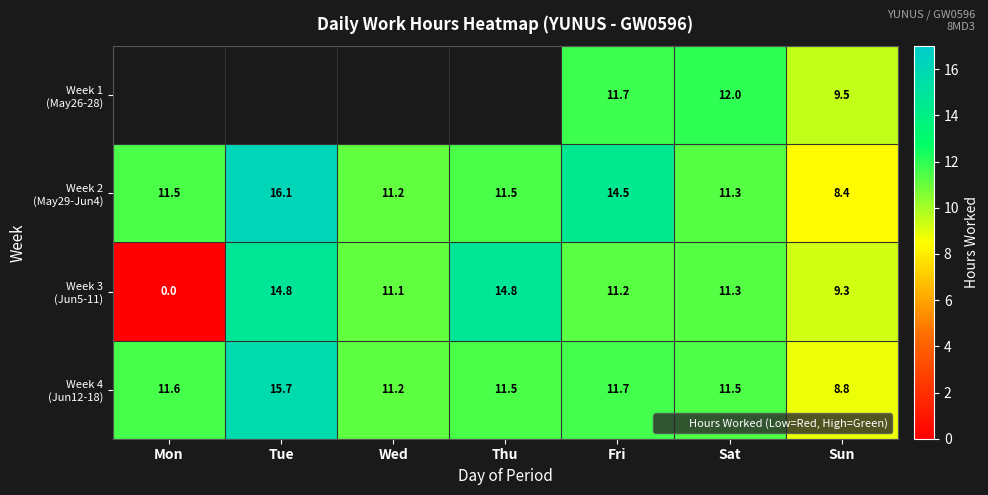

Between Mon and Tue, which series saw the biggest shift?

Week 3 (Jun5-11)